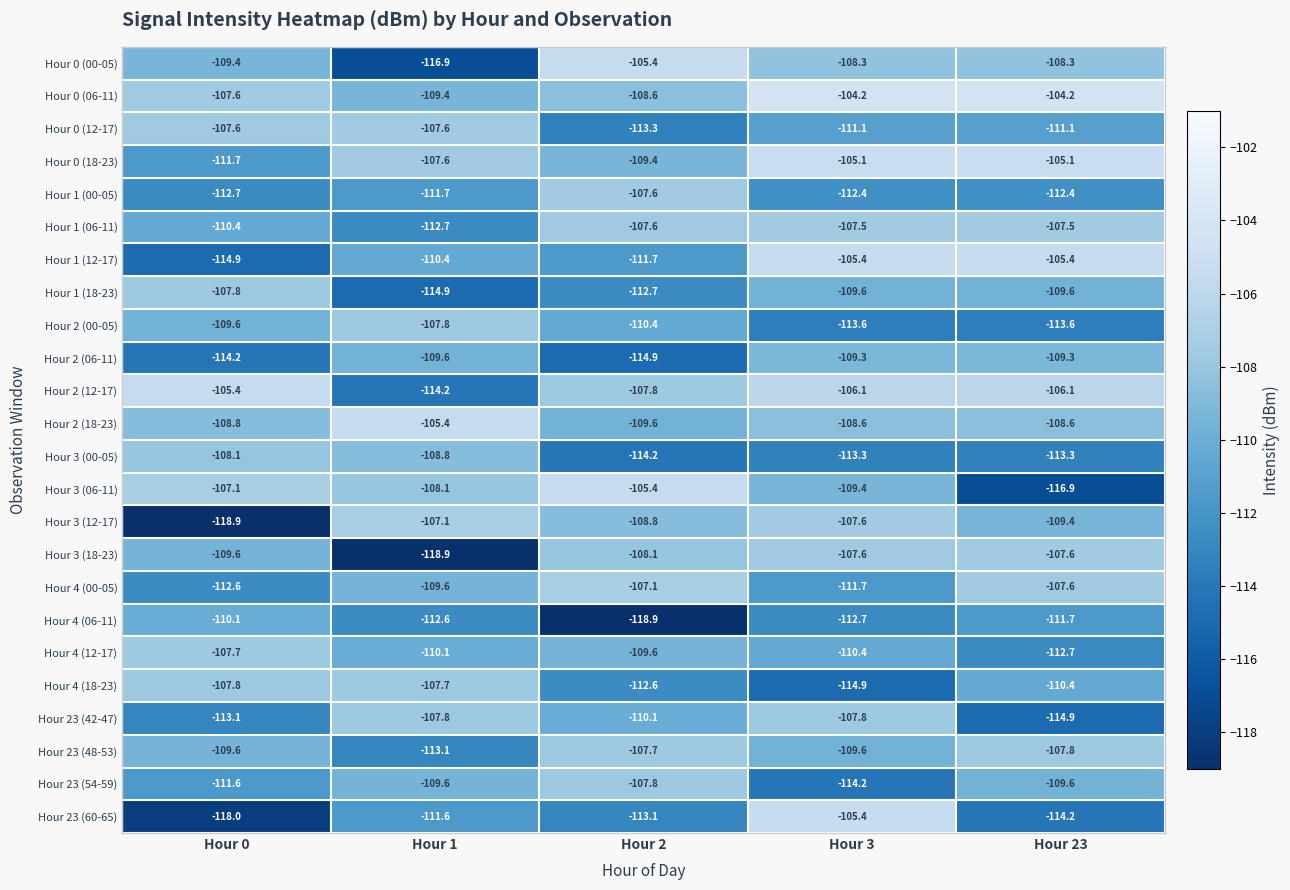

True or false: Hour 3 (12-17) has a value of -191.6 at Hour 23.

False